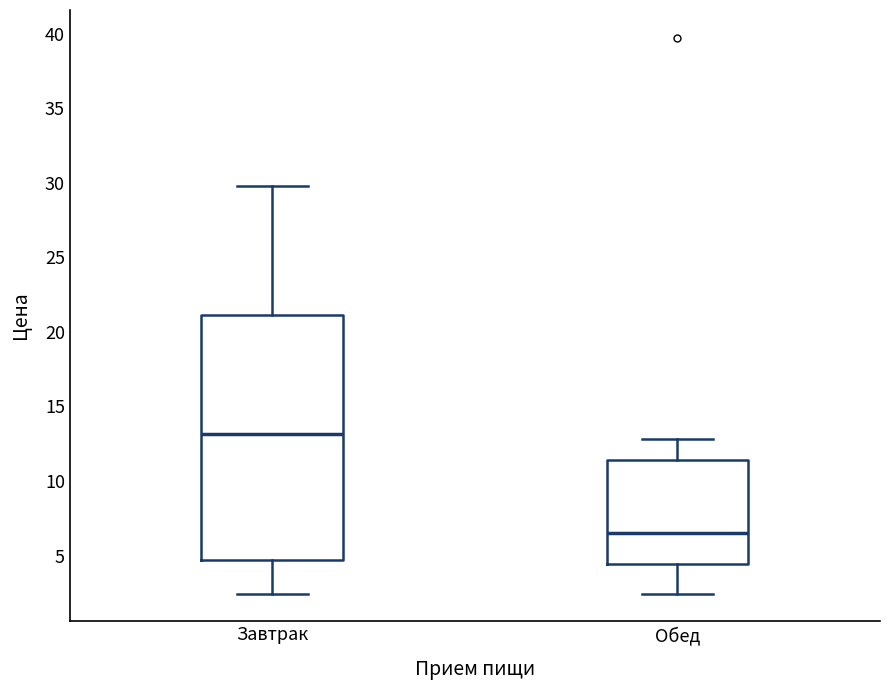

Reading left to right, read every box against the y-axis: the position of its median line, the range the box covers, and the ends of its whiskers. The values are not printed on the chart, so give them approximately, as read against the axis.

Завтрак: median 13.0, box 4.5 to 21.0, whiskers 2.5 to 30.0
Обед: median 6.5, box 4.5 to 11.5, whiskers 2.5 to 13.0